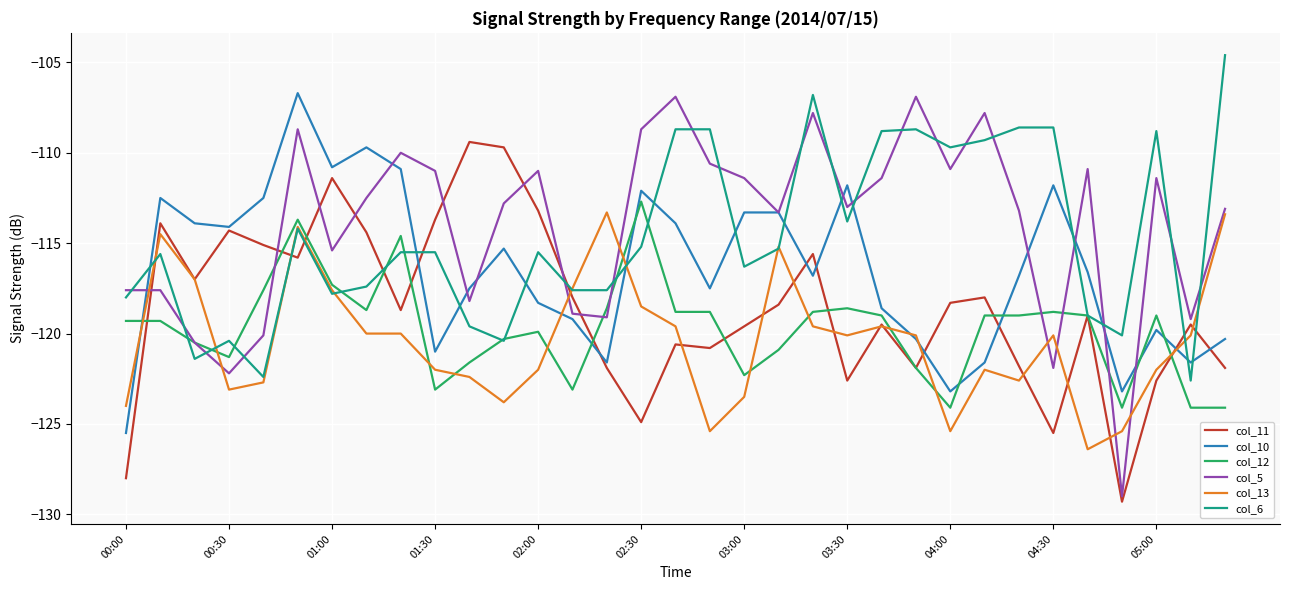

Which series ends up on top after the final intersection of col_13 and col_11?

col_13